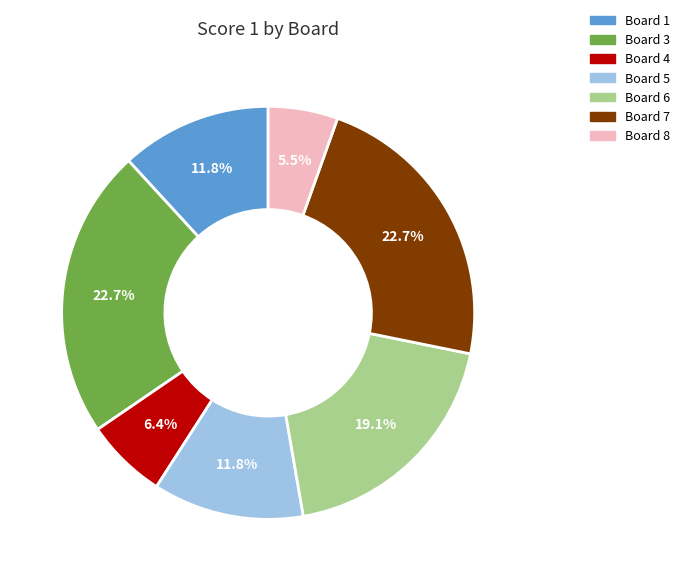

Is there a majority slice in this chart?

No